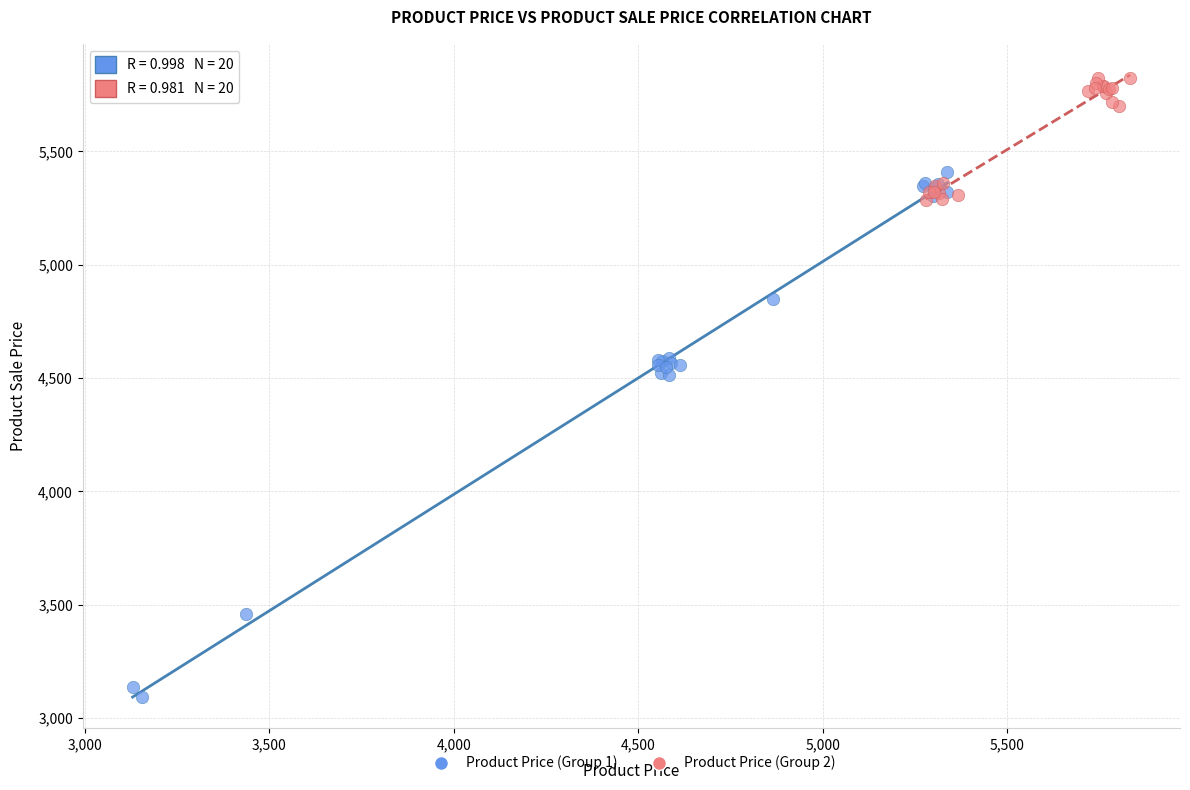

Which series contains the lowest Y value?

Product Price (Group 1)